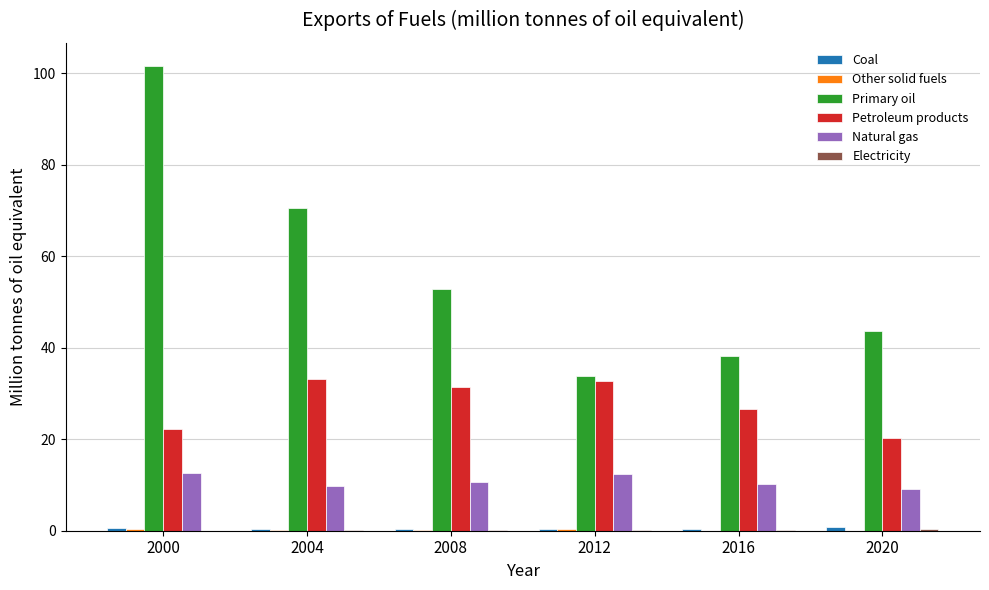

Which series has the largest range (max minus min)?

Primary oil